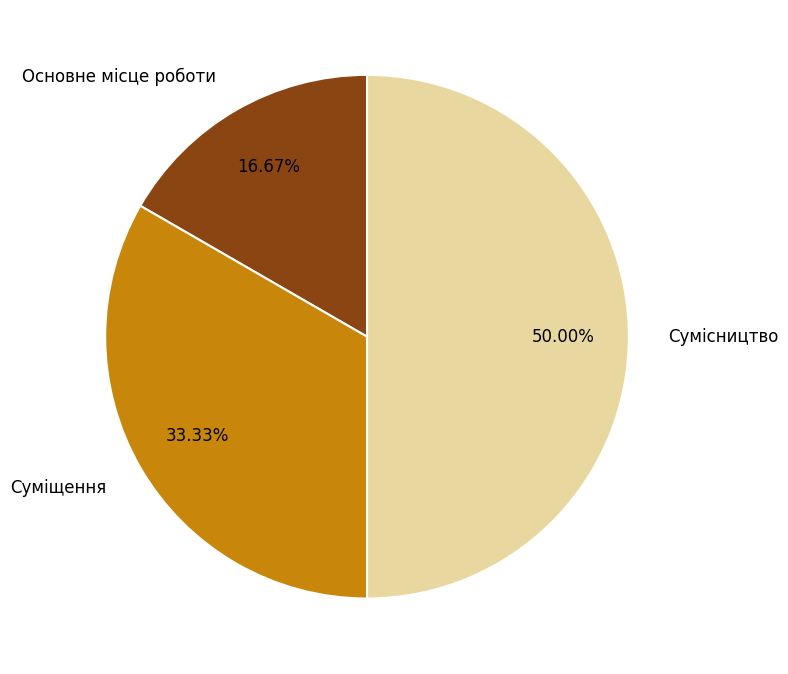

What is the largest slice in the pie chart?

Сумісництво